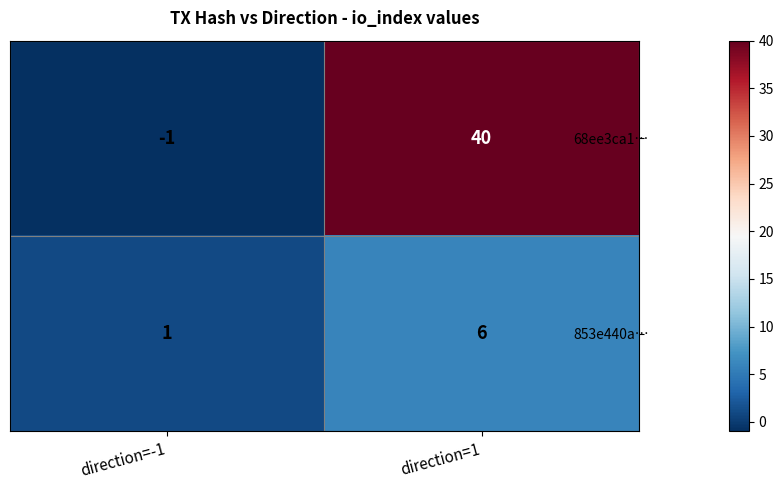

At which category is the sum across all series the highest?

direction=1